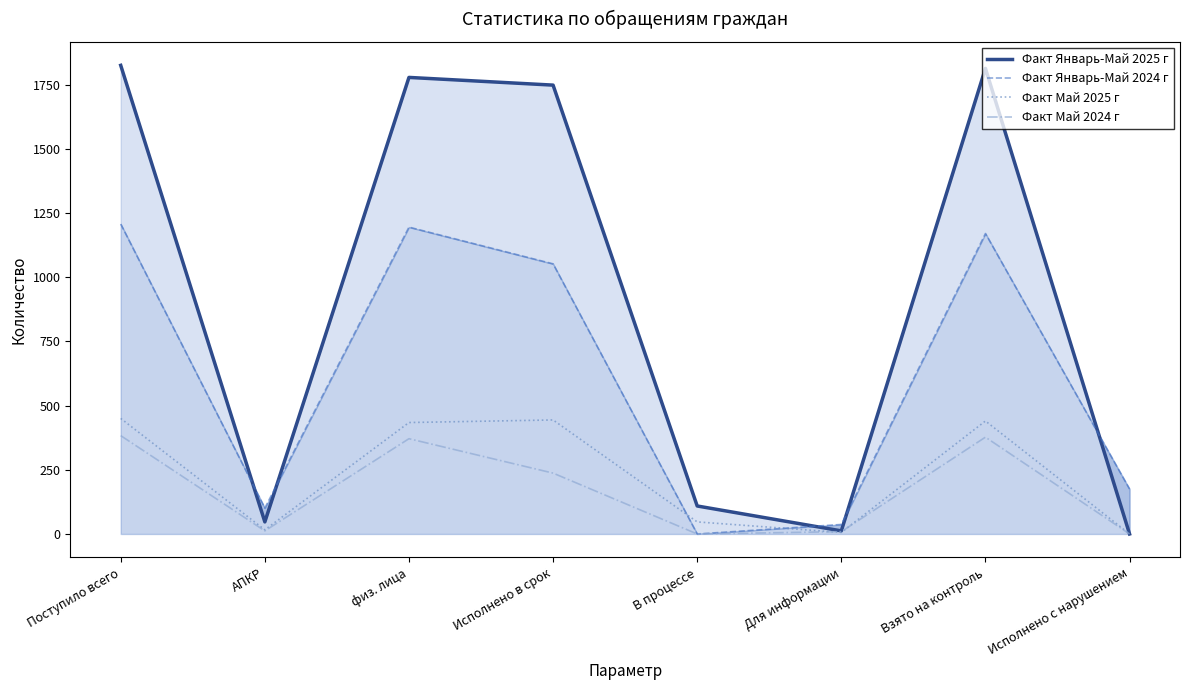

Count the number of categories in the chart.

8